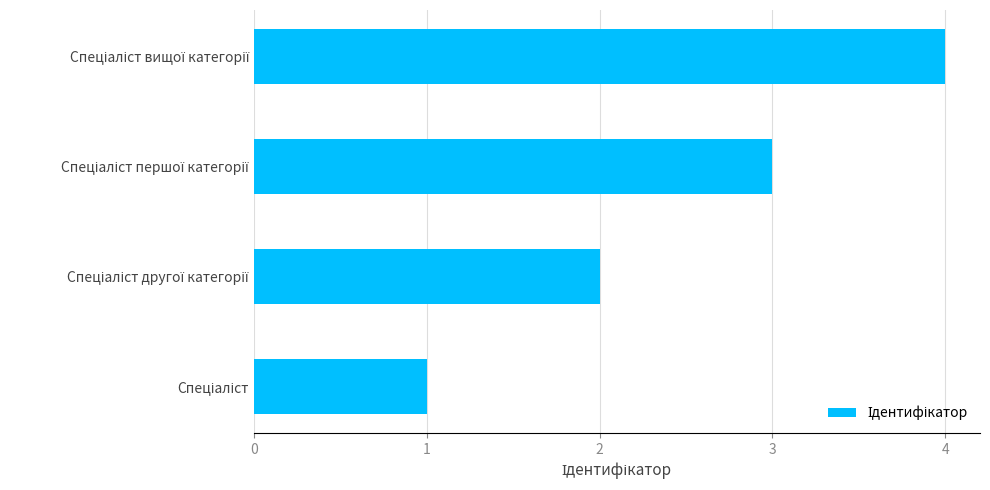

Count the number of categories in the chart.

4